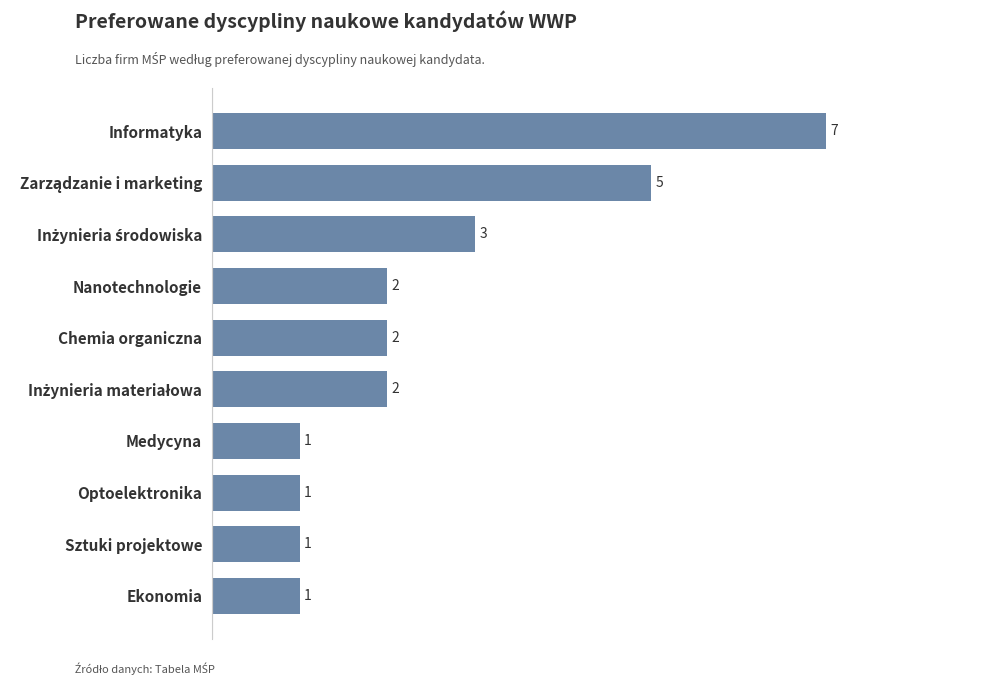

What is the greatest value displayed?

7